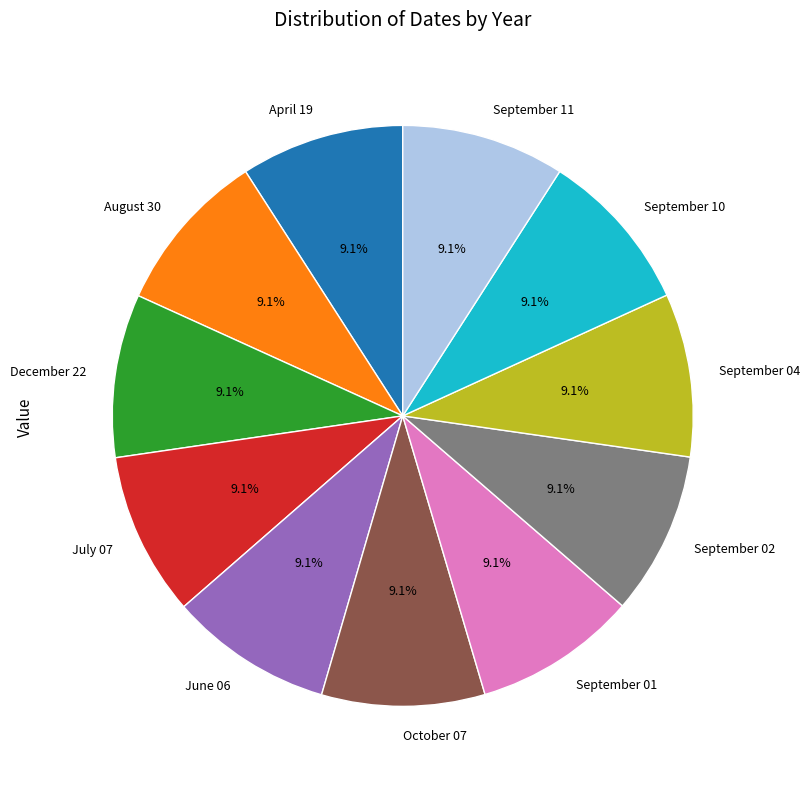

What is the total percentage of April 19 and July 07?

18.2%